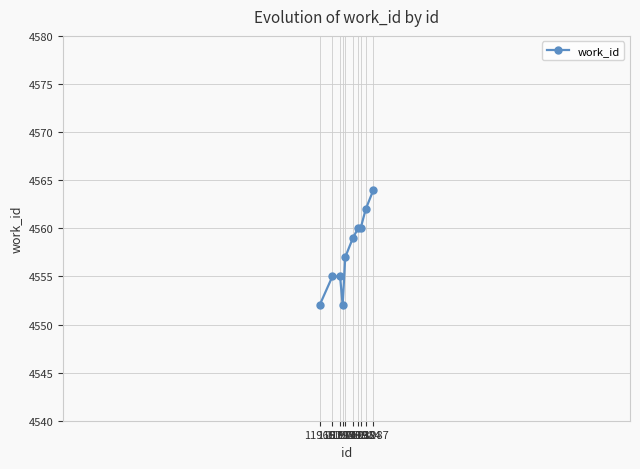

Count the number of data series in this chart.

1